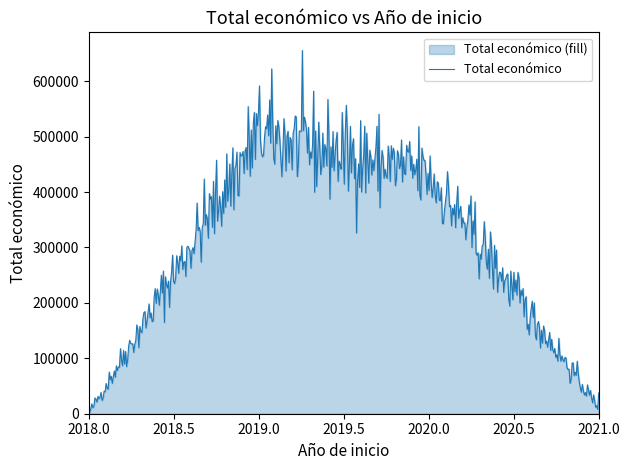

What is the change in value from 2018 to 2021?

+10750